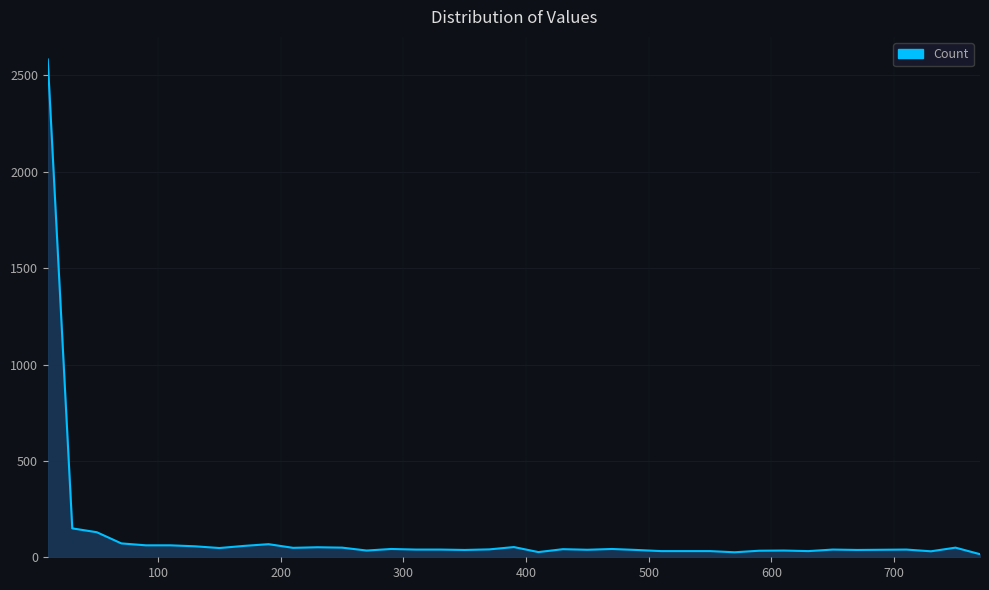

What is the difference between the maximum and minimum values?

2567